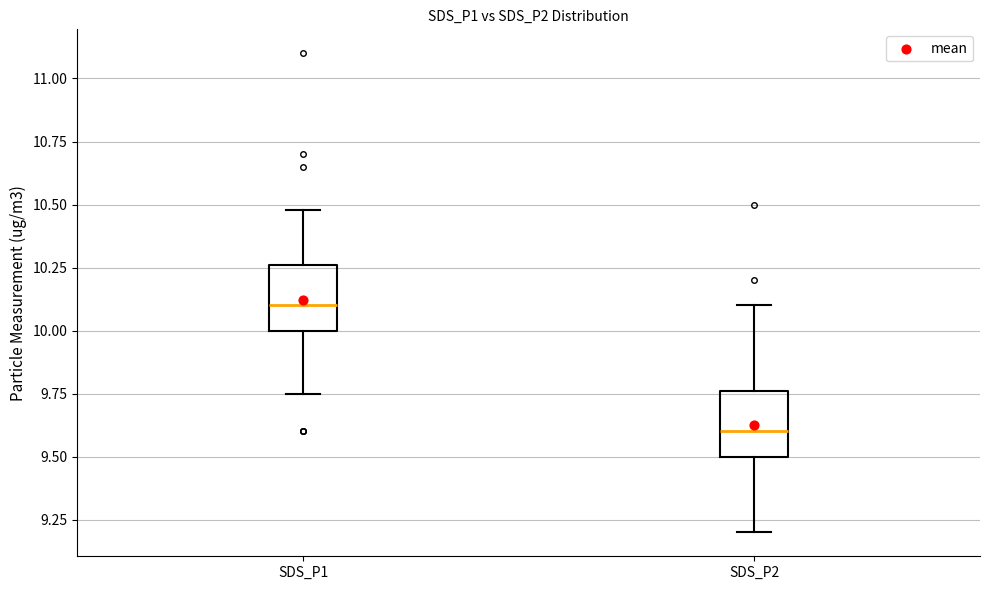

Reading left to right, read every box against the y-axis: the position of its median line, the range the box covers, and the ends of its whiskers. The values are not printed on the chart, so give them approximately, as read against the axis.

SDS_P1: median 10.10, box 10.00 to 10.25, whiskers 9.75 to 10.50
SDS_P2: median 9.60, box 9.50 to 9.75, whiskers 9.20 to 10.10